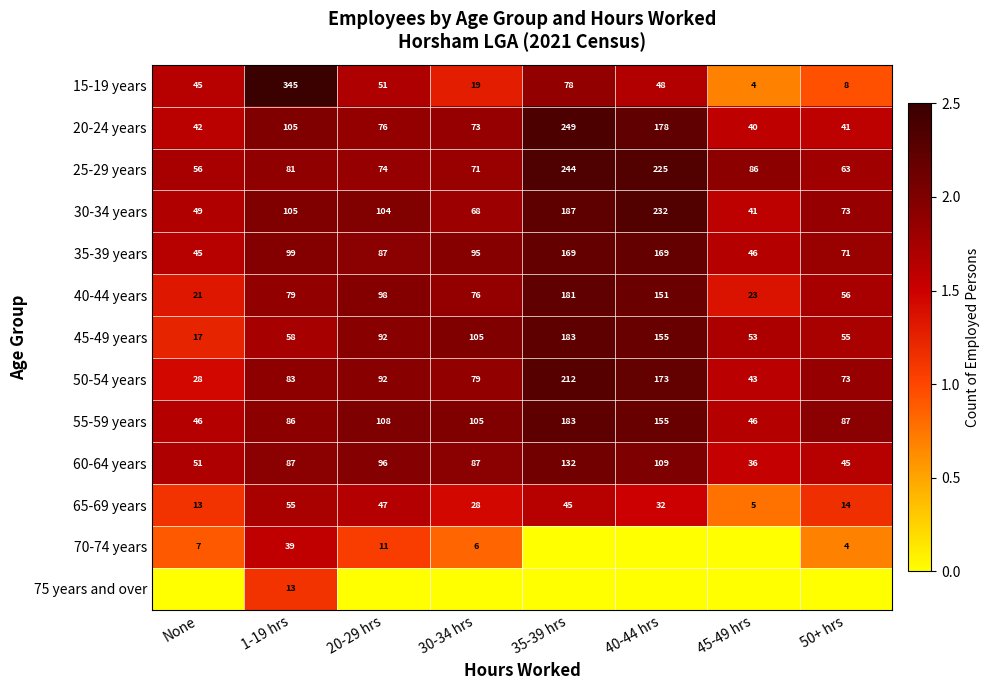

What is the total value across all series at 45-49 hrs?

16.3